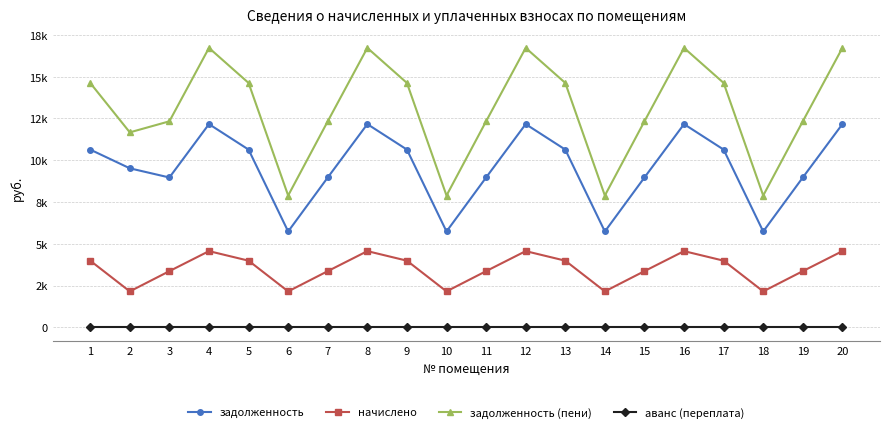

Reading left to right, list all the values displayed in this chart.

задолженность: 1=10632.4	2=9512.8	3=8963.2	4=12156.5	5=10632.4	6=5733.5	7=8963.2	8=12156.5	9=10632.4	10=5733.5	11=8963.2	12=12156.5	13=10632.4	14=5733.5	15=8963.2	16=12156.5	17=10632.4	18=5733.5	19=8963.2	20=12156.5
начислено: 1=3987.1	2=2150.0	3=3361.2	4=4558.7	5=3987.1	6=2150.0	7=3361.2	8=4558.7	9=3987.1	10=2150.0	11=3361.2	12=4558.7	13=3987.1	14=2150.0	15=3361.2	16=4558.7	17=3987.1	18=2150.0	19=3361.2	20=4558.7
задолженность (пени): 1=14619.5	2=11662.9	3=12324.4	4=16715.2	5=14619.5	6=7883.5	7=12324.4	8=16715.2	9=14619.5	10=7883.5	11=12324.4	12=16715.2	13=14619.5	14=7883.5	15=12324.4	16=16715.2	17=14619.5	18=7883.5	19=12324.4	20=16715.2
аванс (переплата): 1=0.0	2=0.0	3=0.0	4=0.0	5=0.0	6=0.0	7=0.0	8=0.0	9=0.0	10=0.0	11=0.0	12=0.0	13=0.0	14=0.0	15=0.0	16=0.0	17=0.0	18=0.0	19=0.0	20=0.0